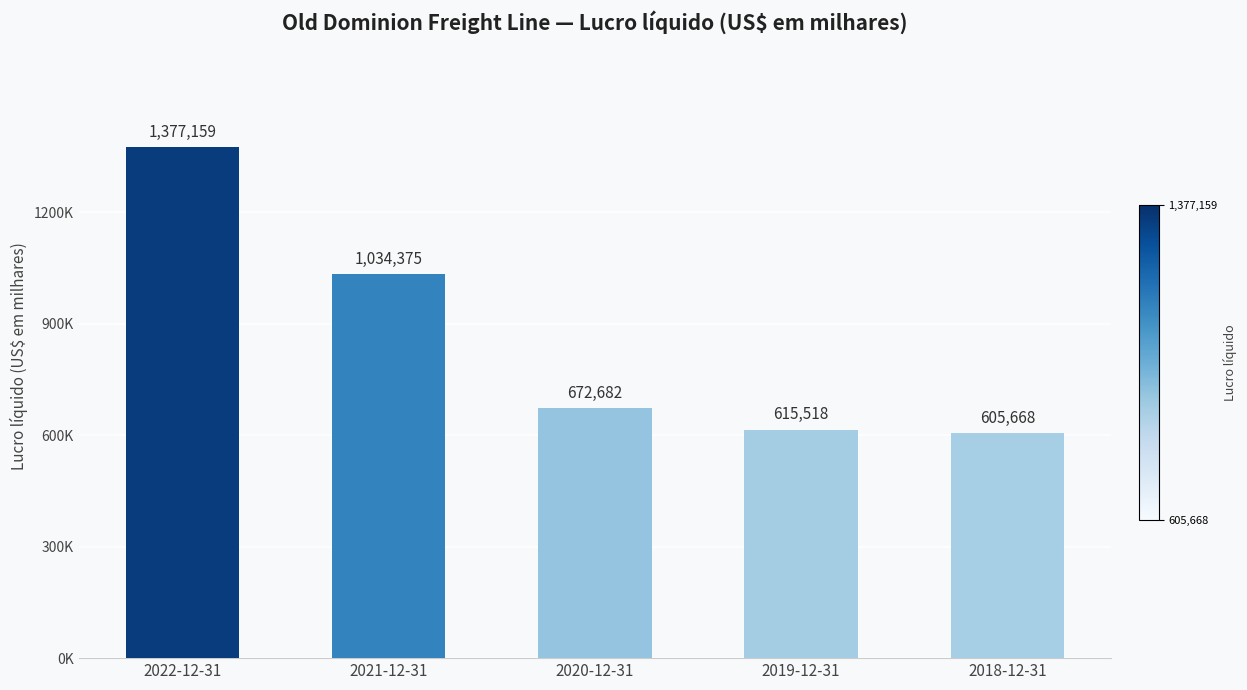

How many data points are less than 672682?

2